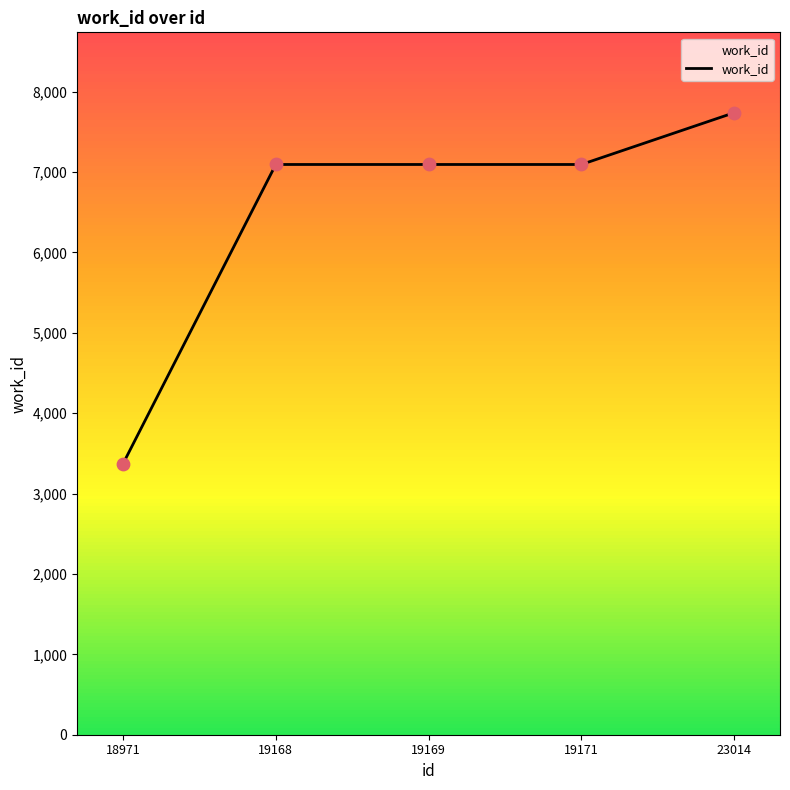

Approximately how many times larger is the value at 19169 compared to 19171?

1.0